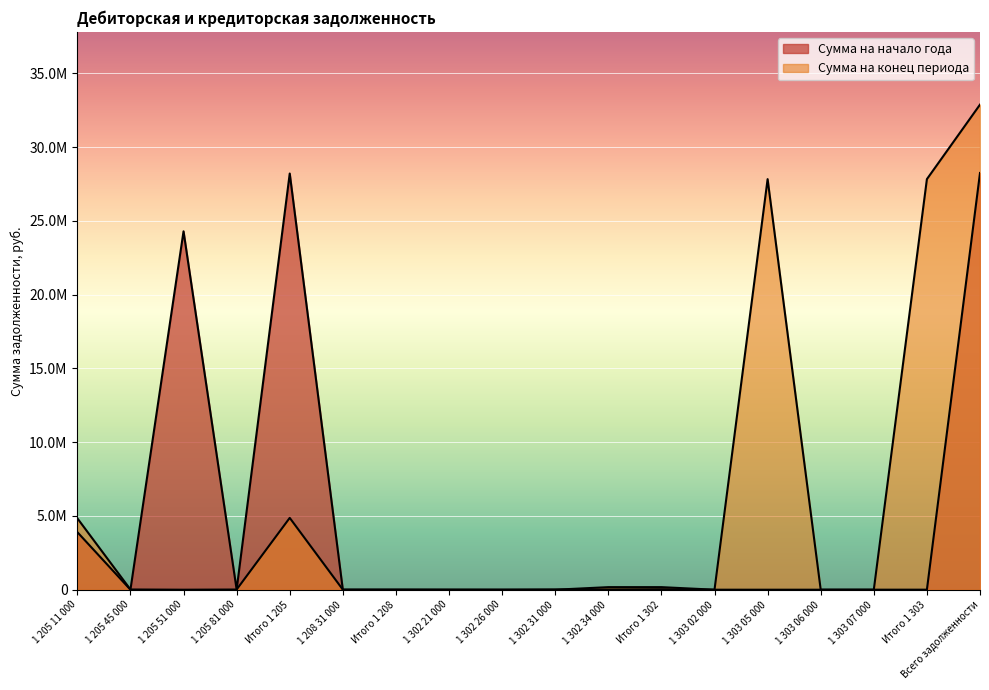

Rank the series by their average value, from lowest to highest.

Сумма на начало года, Сумма на конец периода